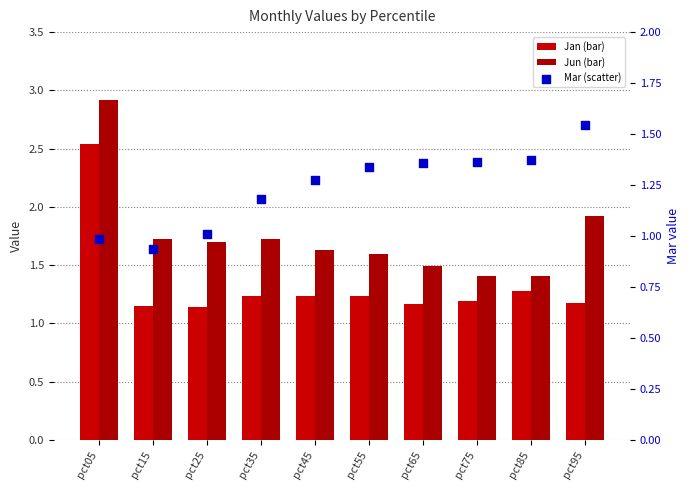

Which series has the largest Y range (max minus min)?

Jun (bar)